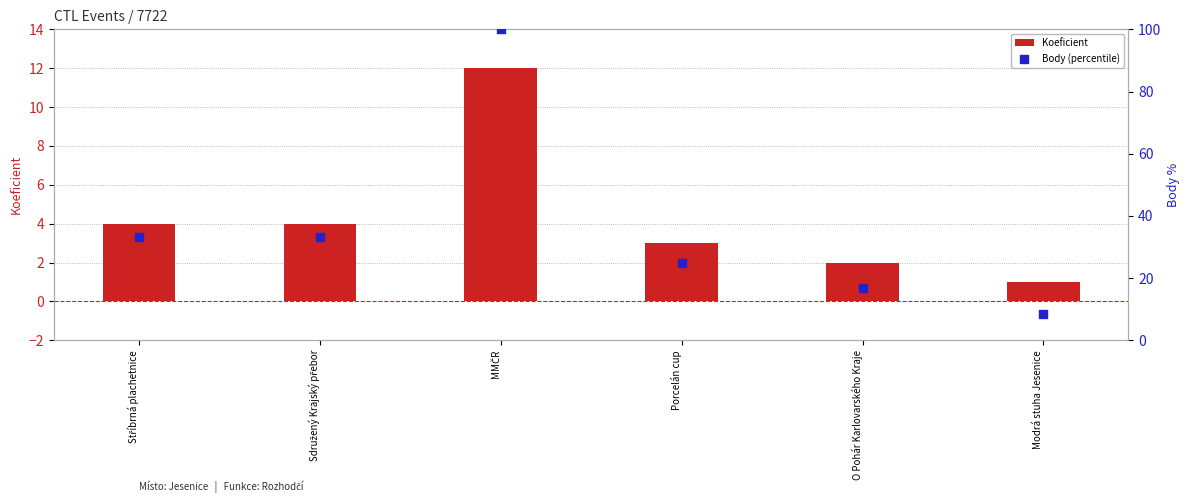

At which category is the sum across all series the highest?

MMČR